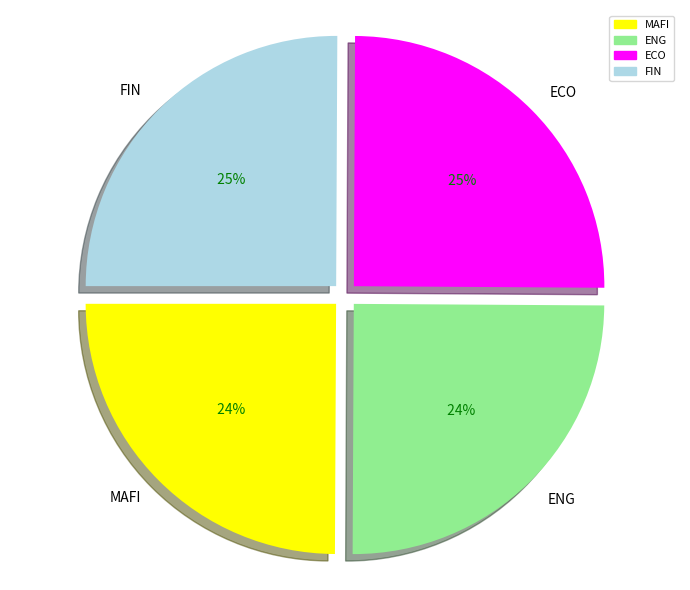

True or false: FIN accounts for 32% of the total.

False